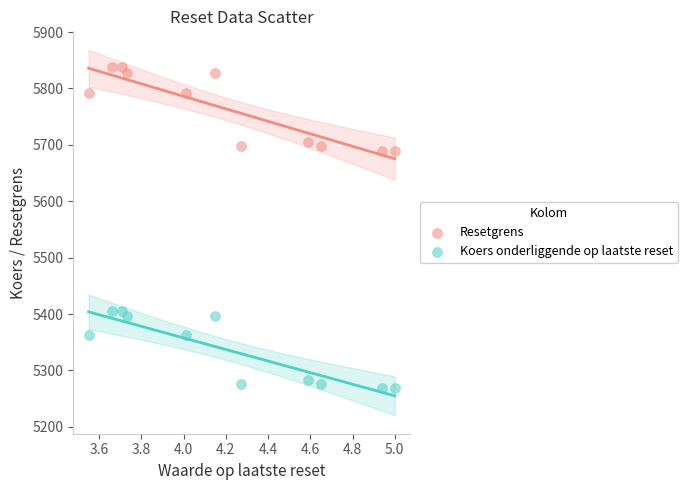

Which series contains the lowest Y value?

Koers onderliggende op laatste reset